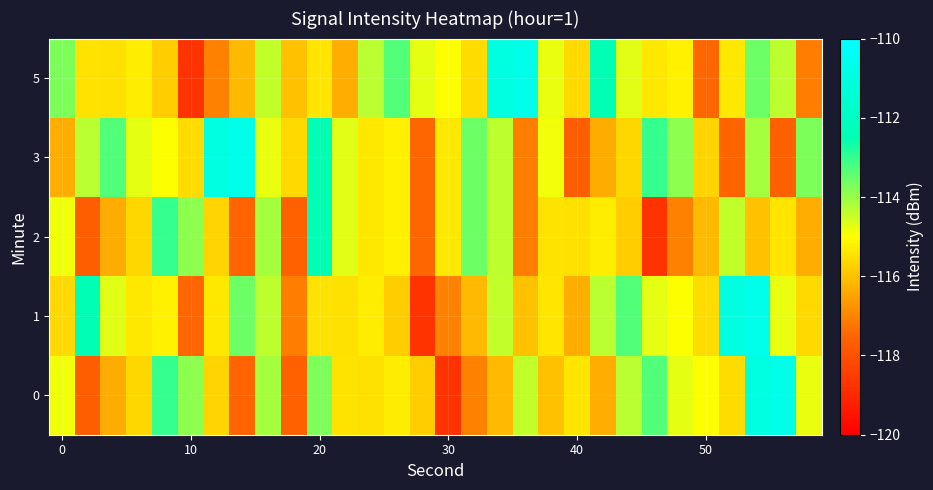

At how many categories does at least one series exceed -111?

7